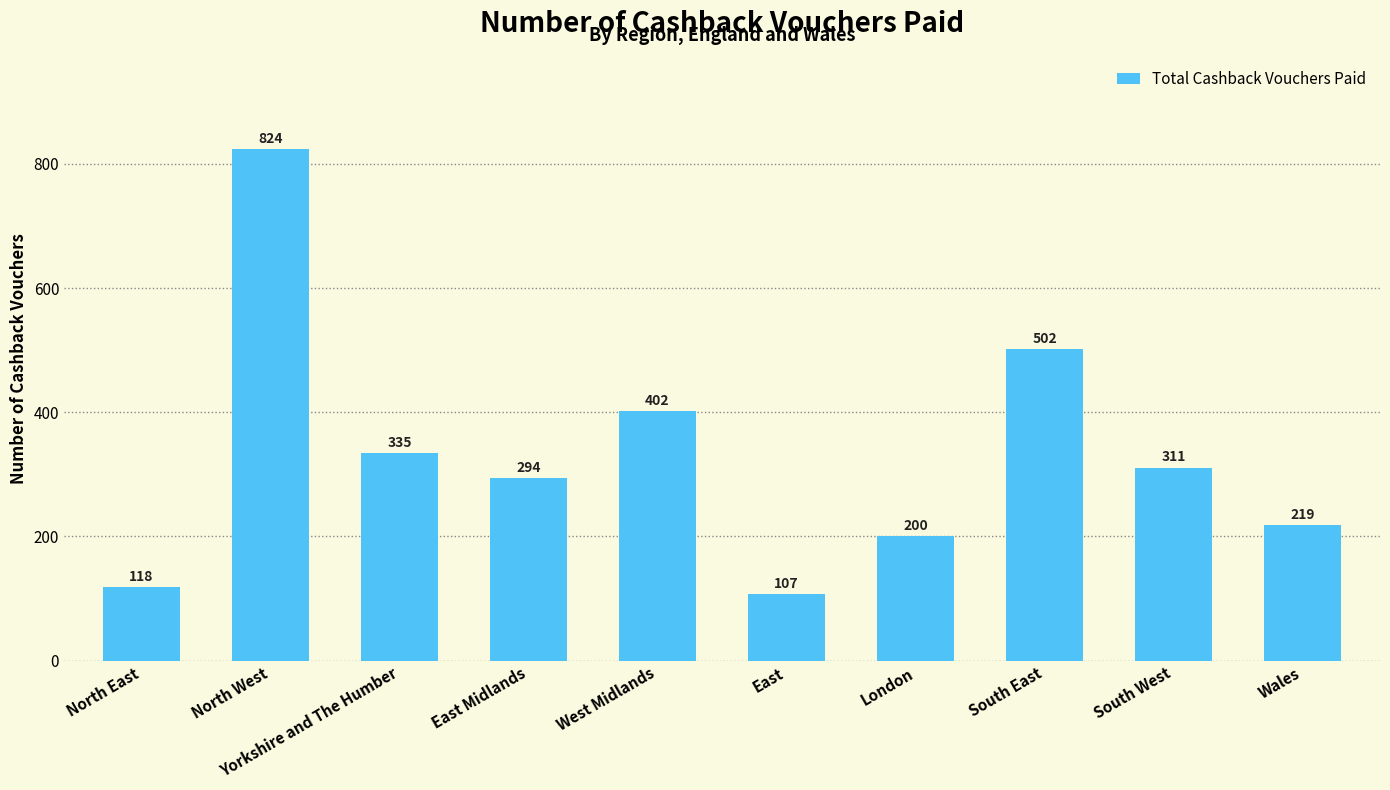

Reading right to left, transcribe all the data shown in this chart.

Wales=219	South West=311	South East=502	London=200	East=107	West Midlands=402	East Midlands=294	Yorkshire and The Humber=335	North West=824	North East=118